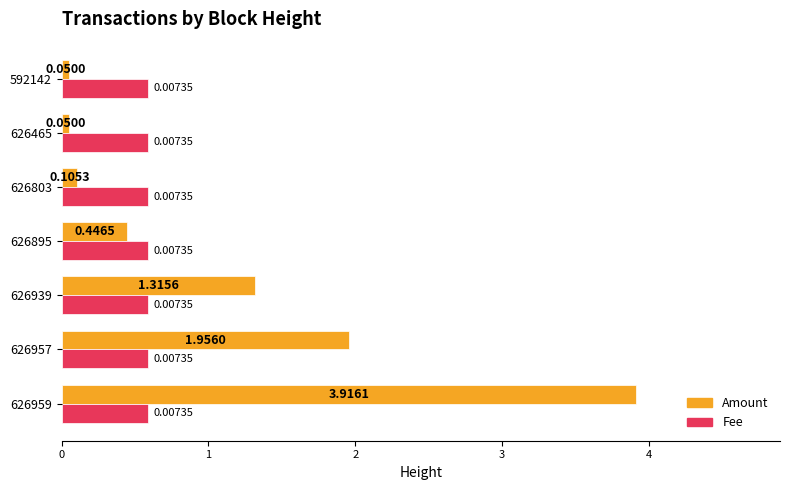

List the series in order of their overall mean, highest first.

Amount, Fee